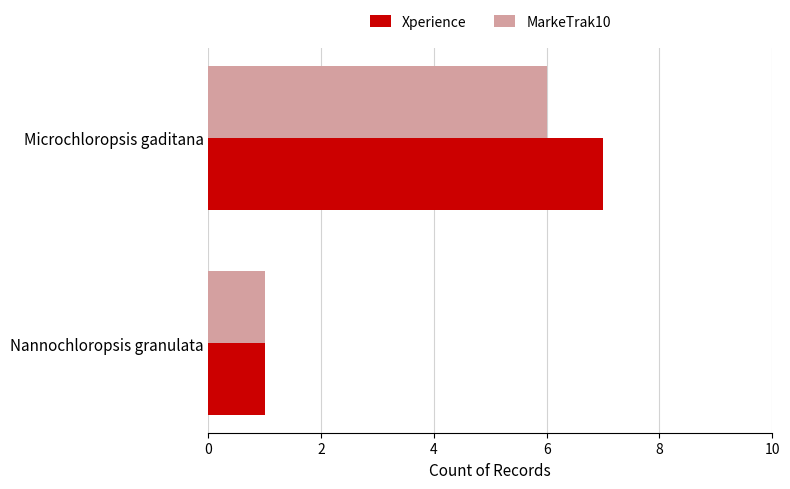

At which category is the sum across all series the highest?

Microchloropsis gaditana